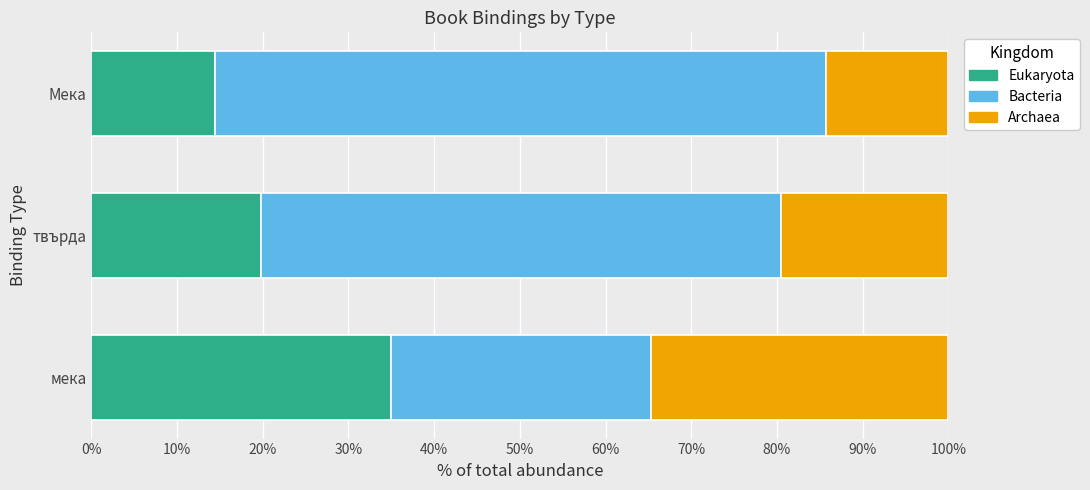

Which category has the lowest value in the Eukaryota series?

Мека